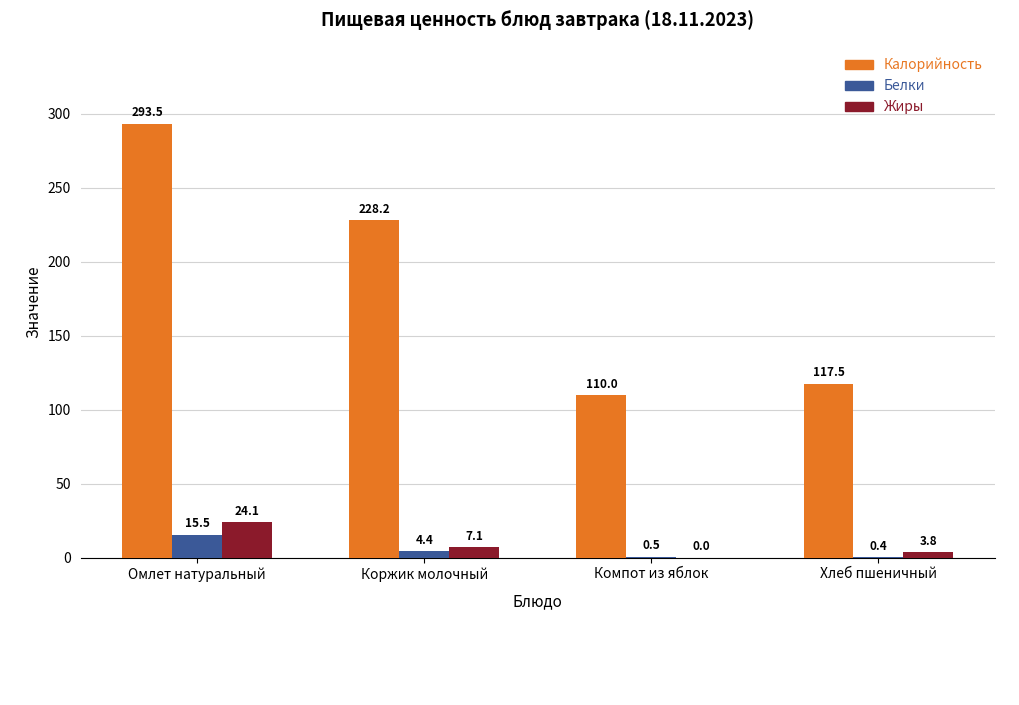

What is the sum of the Белки values at Хлеб пшеничный and Коржик молочный?

4.8